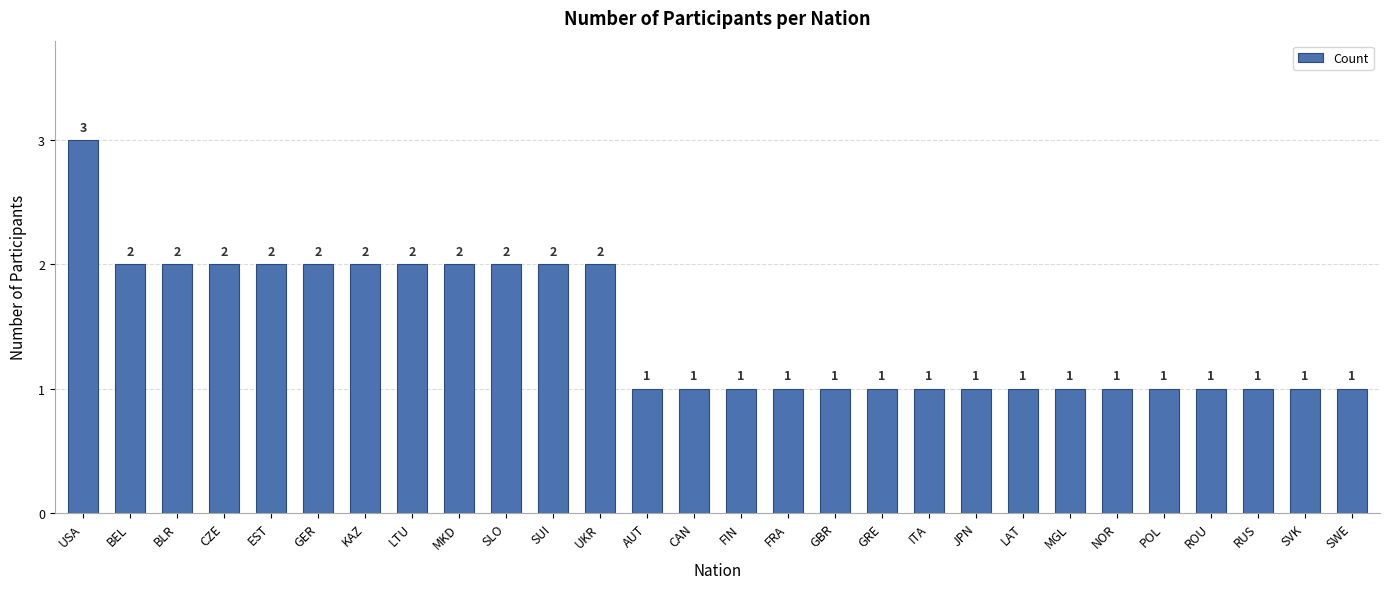

Approximately how many times larger is the value at SUI compared to CZE?

1.0